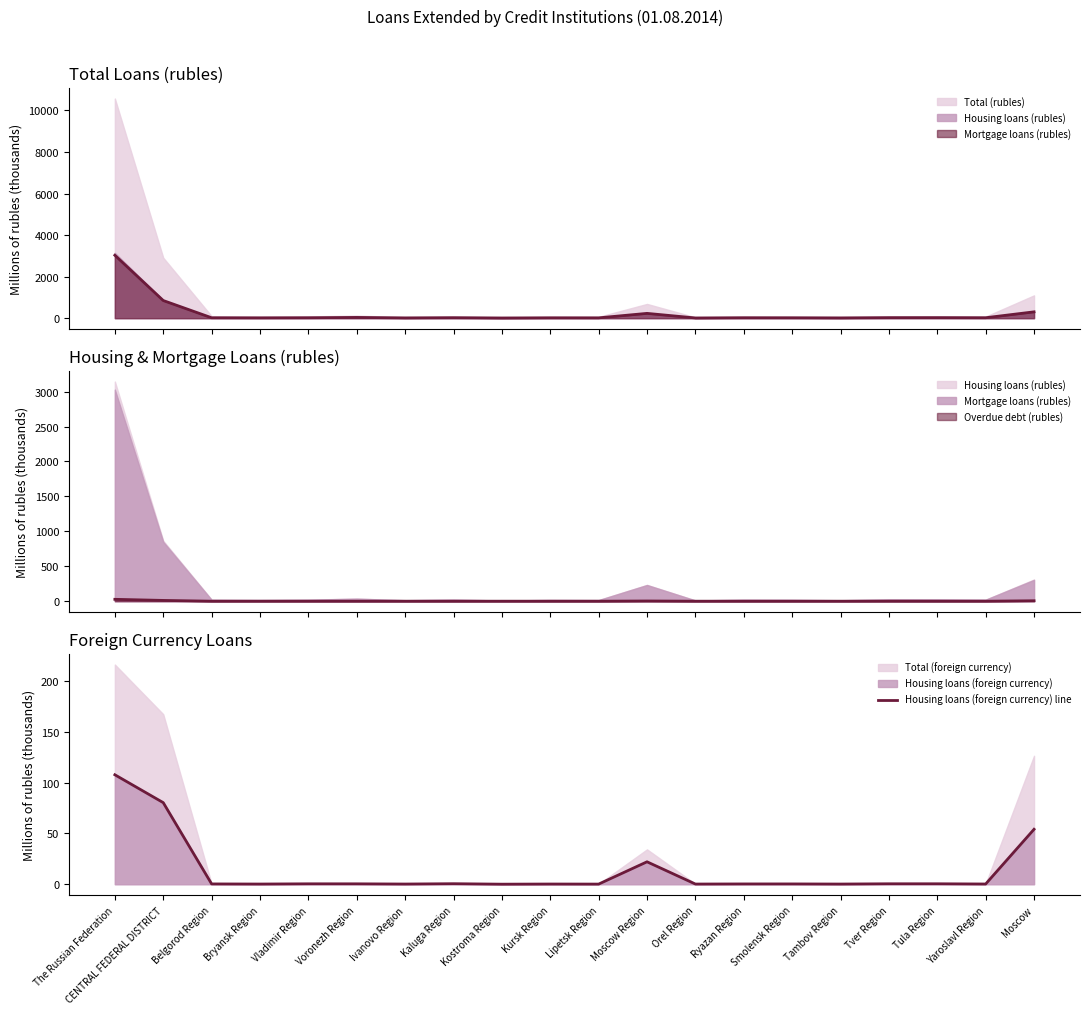

Where is the first local minimum?

Bryansk Region